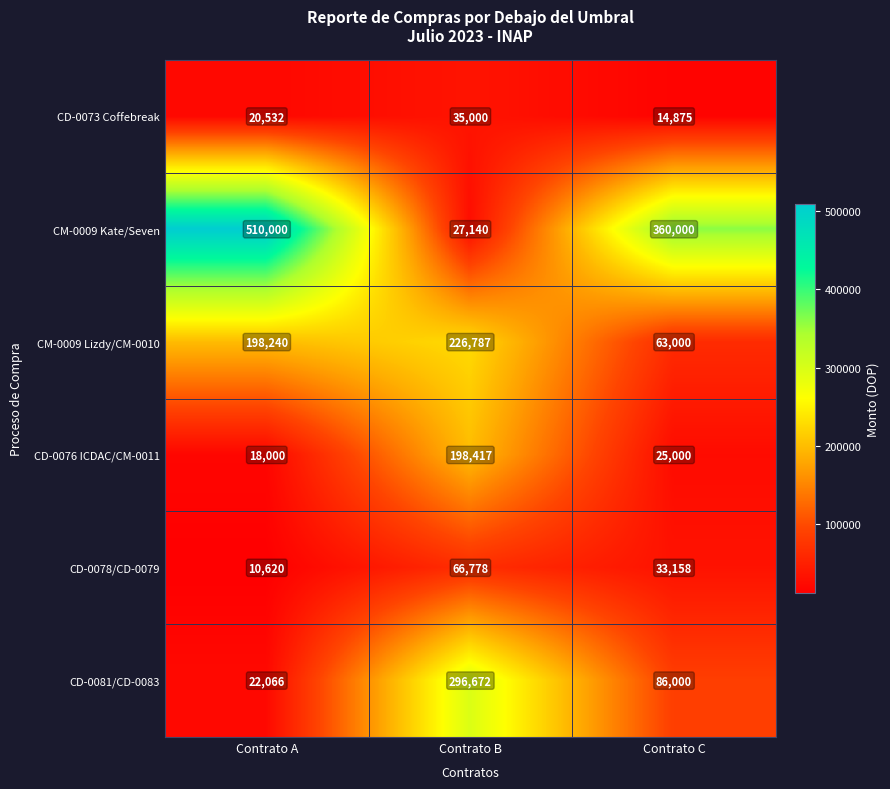

Which series has the widest spread of values?

CM-0009 Kate/Seven